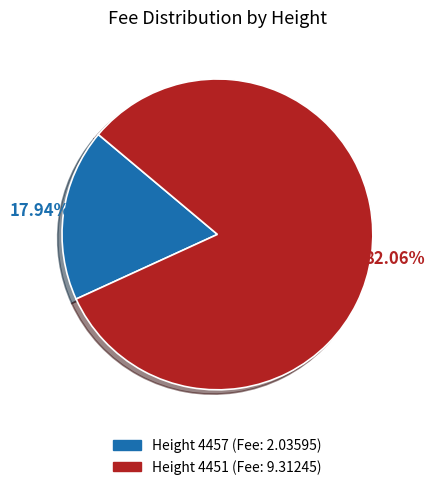

Is there any slice that represents more than half of the pie?

Yes